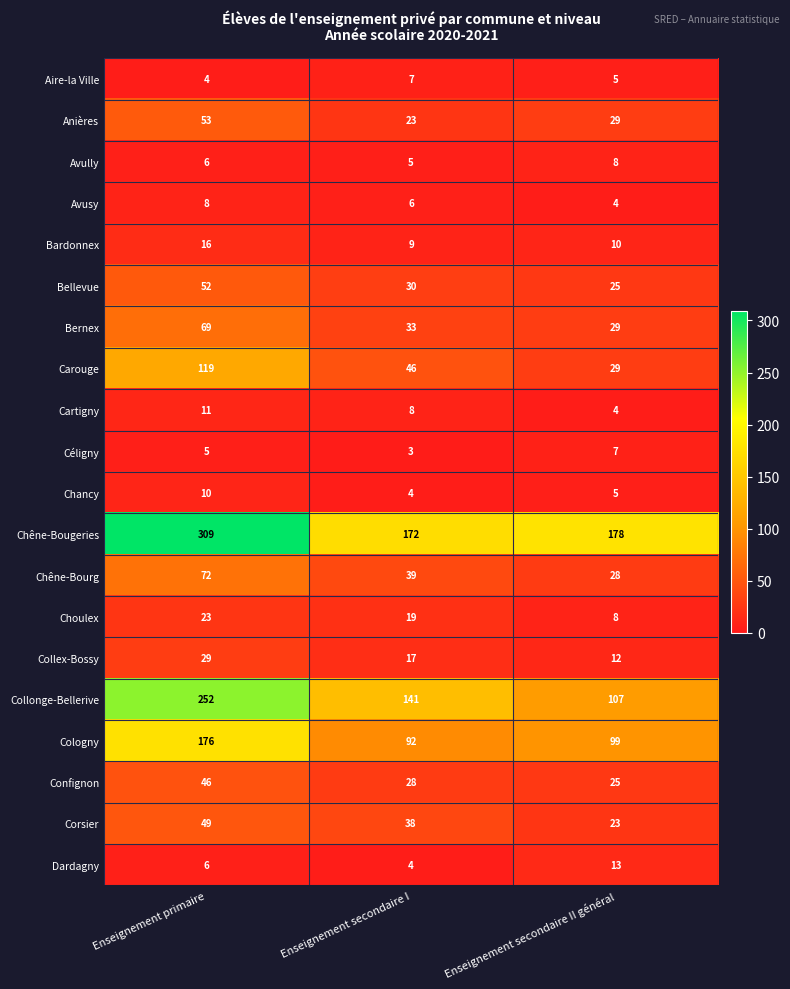

Between Enseignement primaire and Enseignement secondaire II général, which series saw the biggest shift?

Collonge-Bellerive